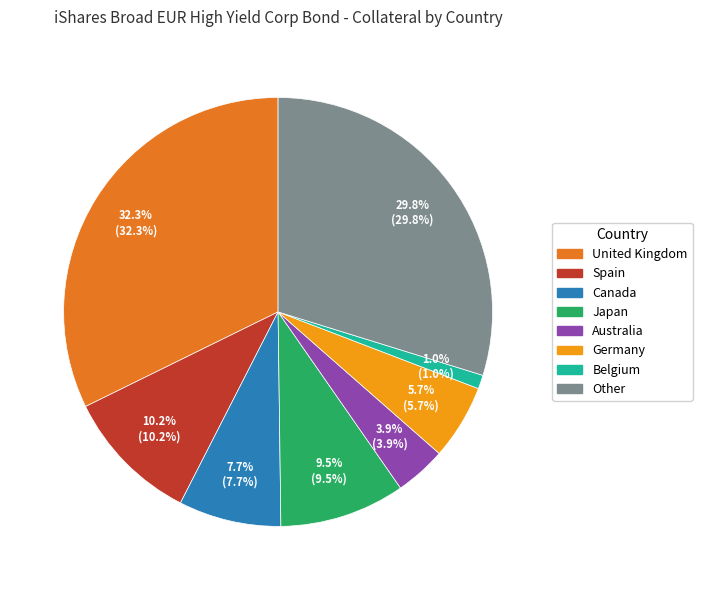

Rank the categories by value from lowest to highest.

Belgium, Australia, Germany, Canada, Japan, Spain, Other, United Kingdom